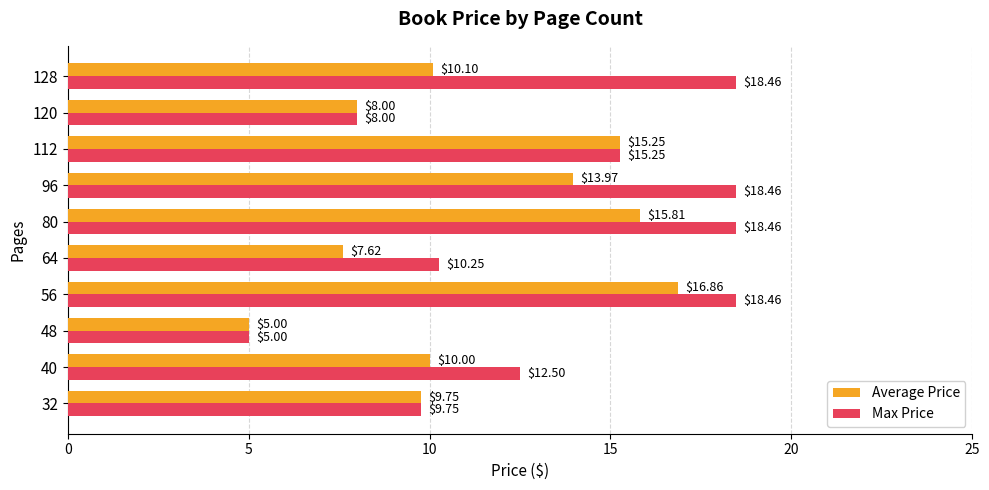

Which series has the largest total across all categories?

Max Price